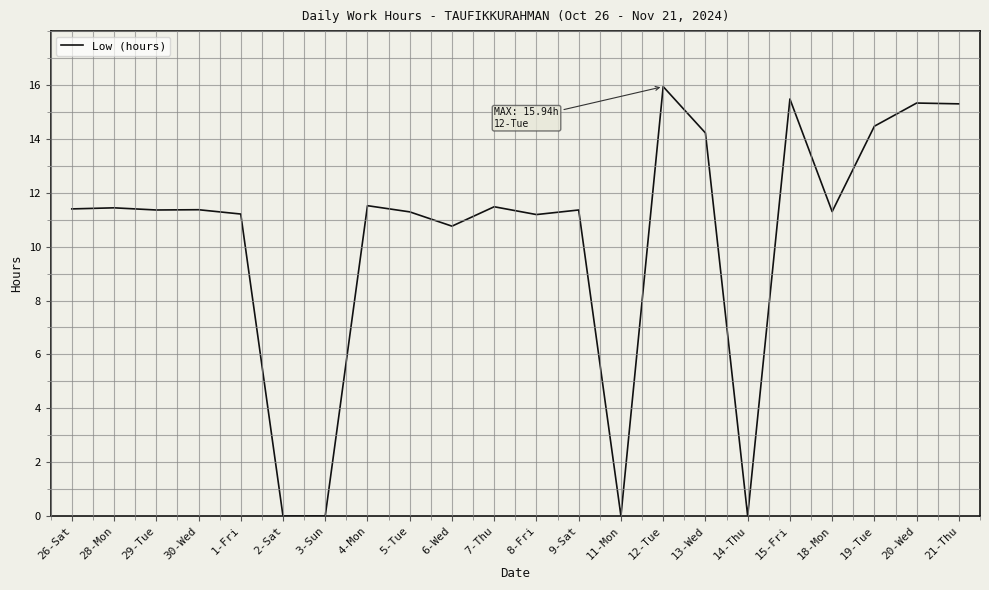

True or false: the data shows 15.5 at 7-Thu.

False